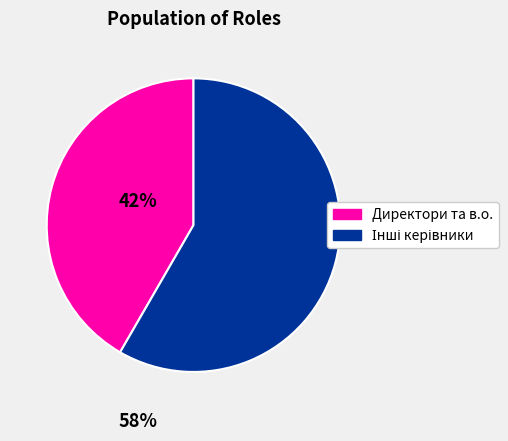

Is there any slice that represents more than half of the pie?

Yes